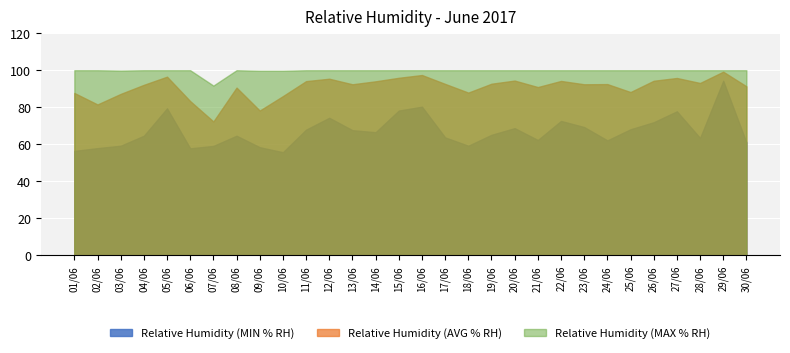

How many series are shown in this chart?

3